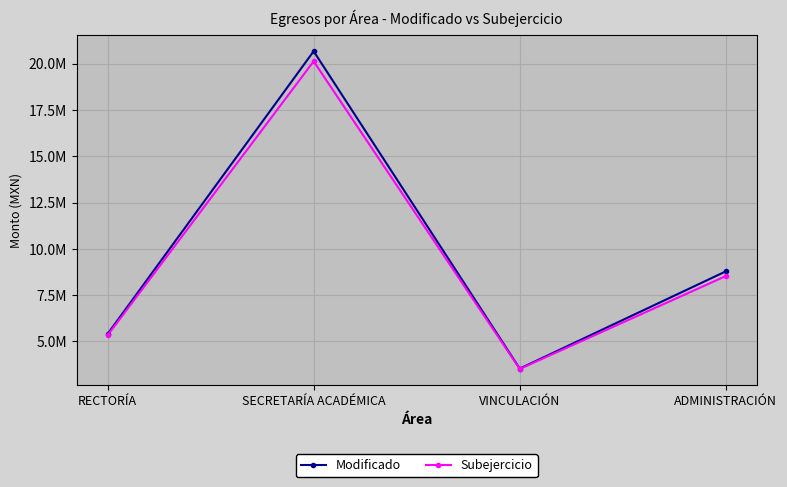

True or false: Modificado and Subejercicio intersect in this chart.

False